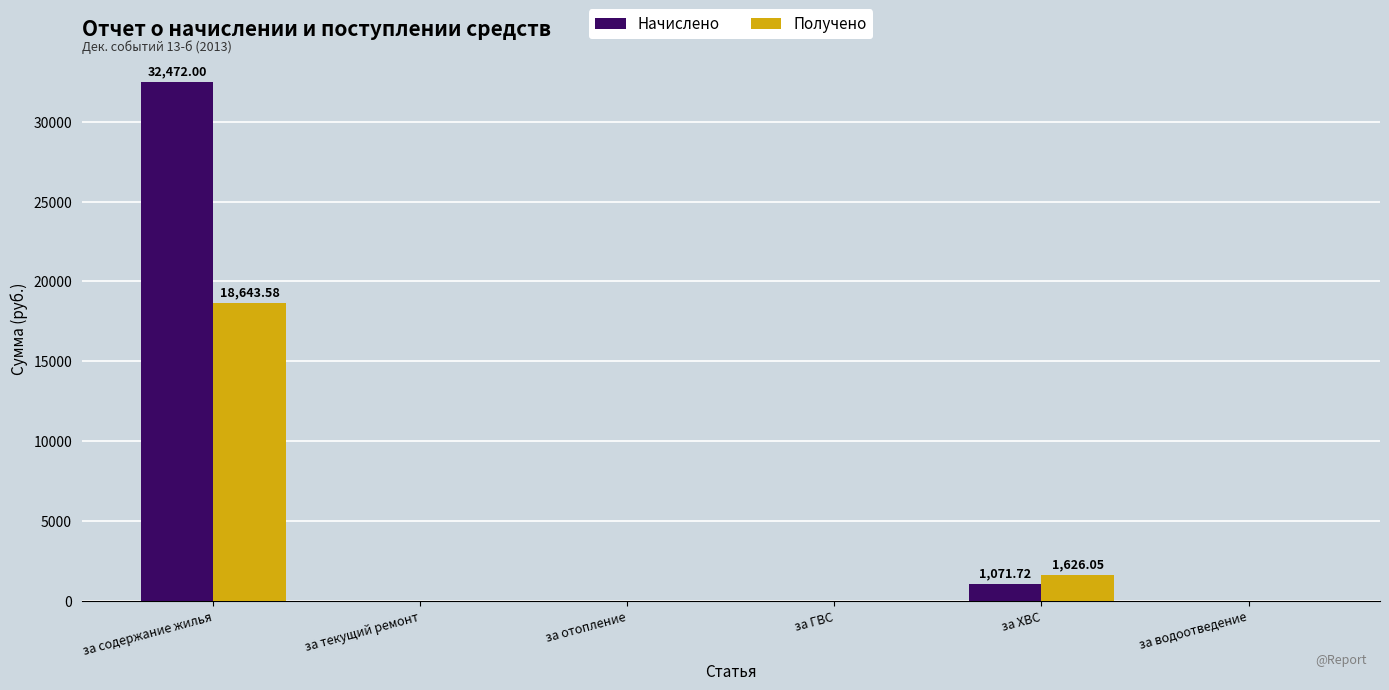

Which series has the widest spread of values?

Начислено